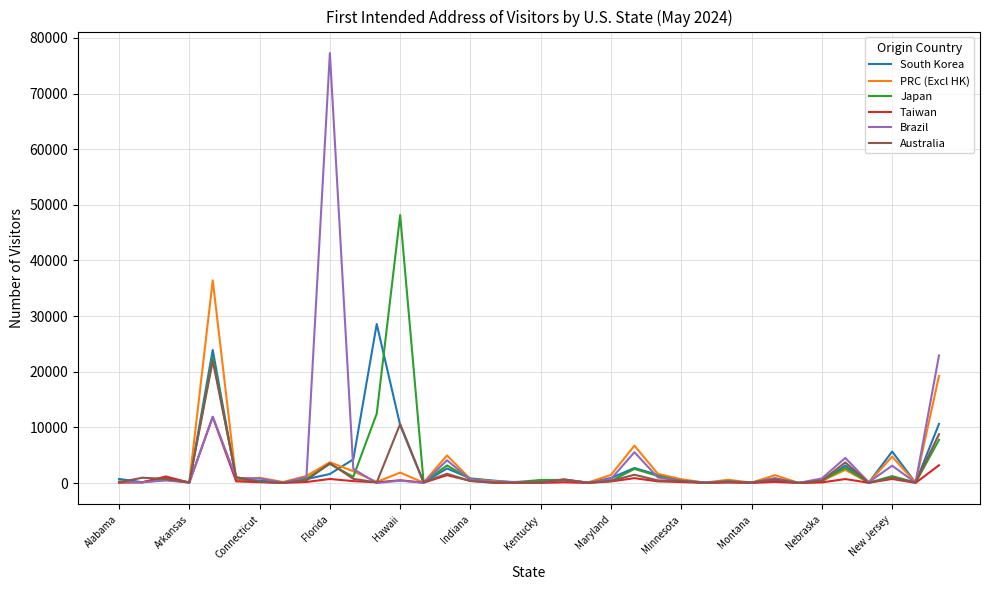

True or false: Taiwan has more than 2 interior local peaks.

True